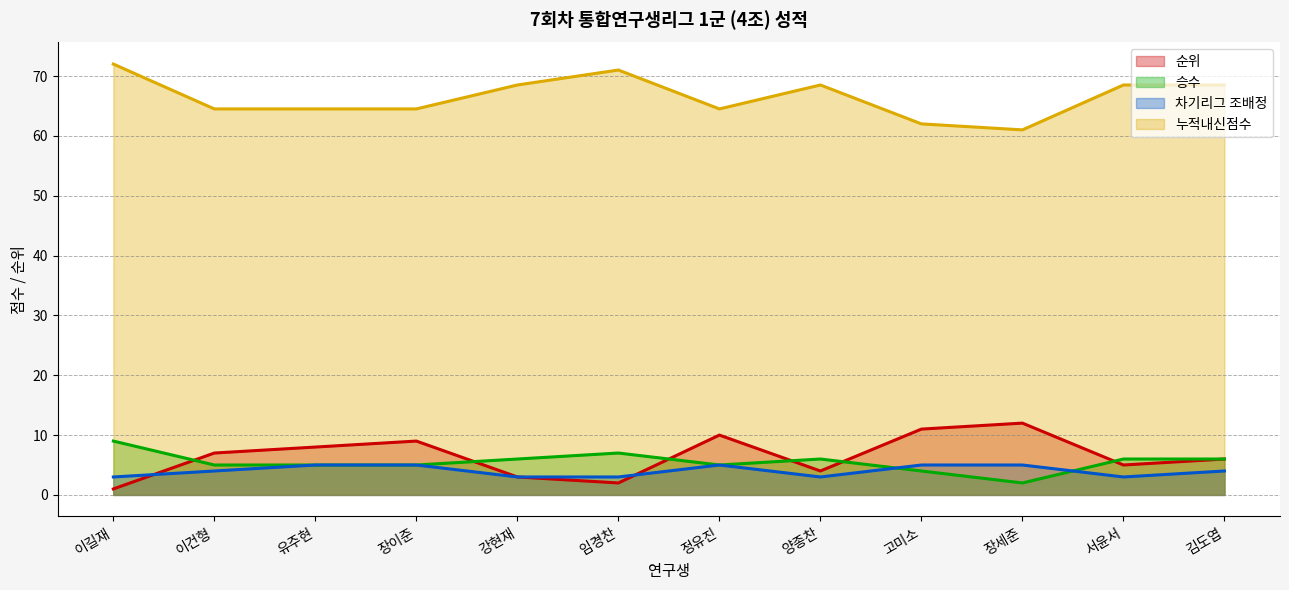

What is the spread (max minus min) of values at 이길재?

71.0